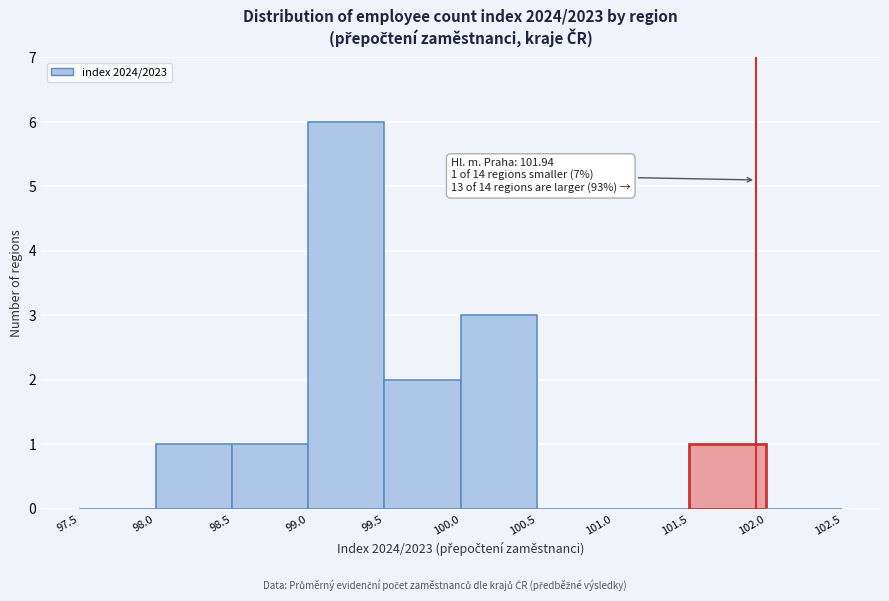

Which range on the x-axis has the tallest bar?

99.0 to 99.5